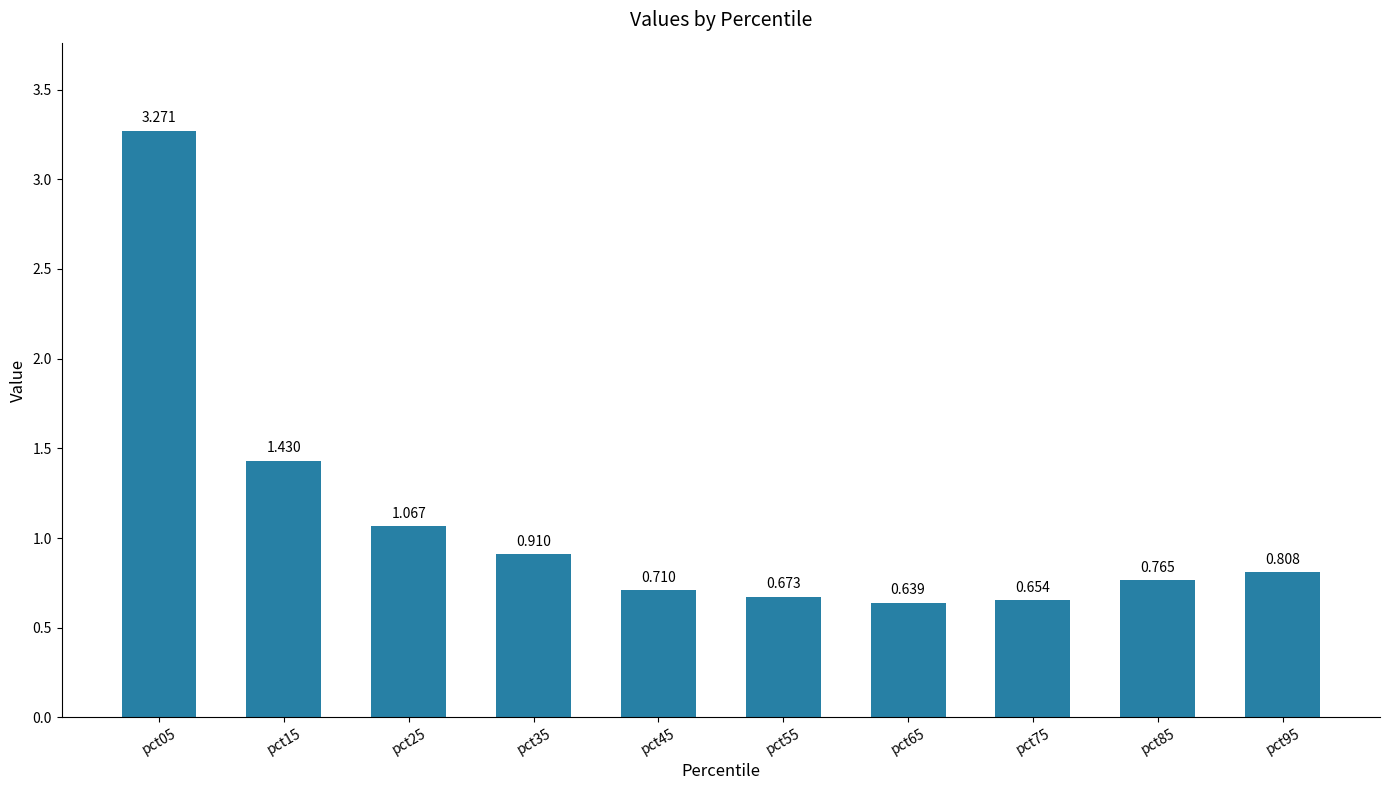

What is the average value?

1.1